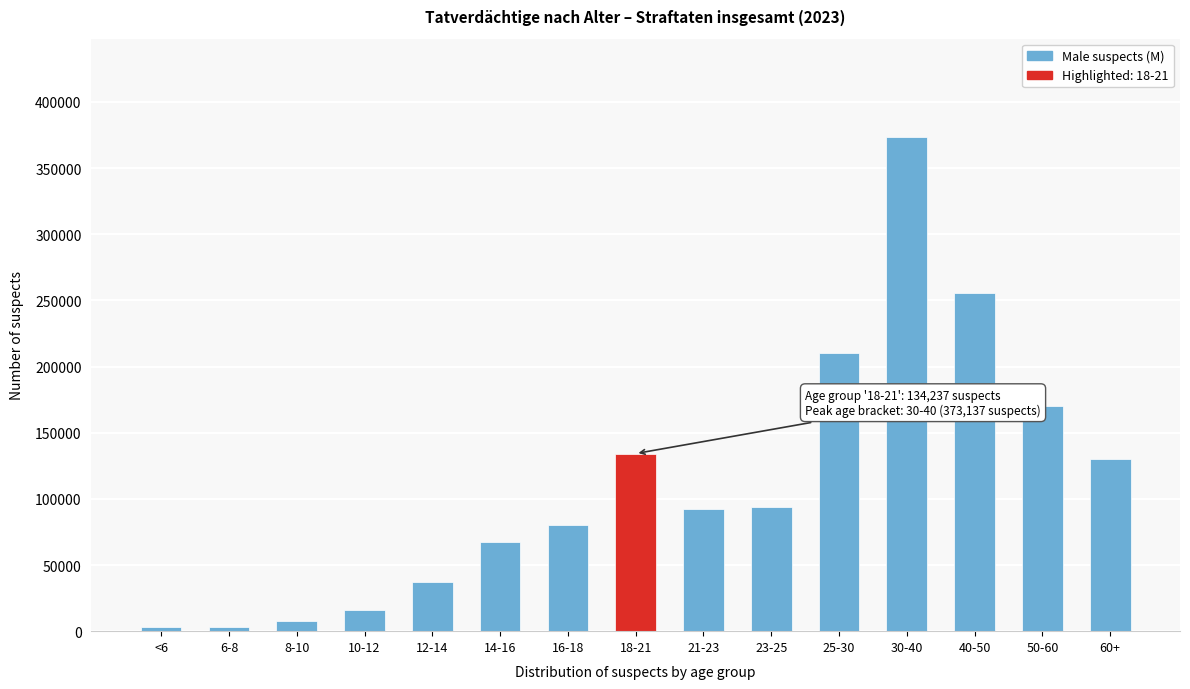

Which category has the highest value across all series?

30-40